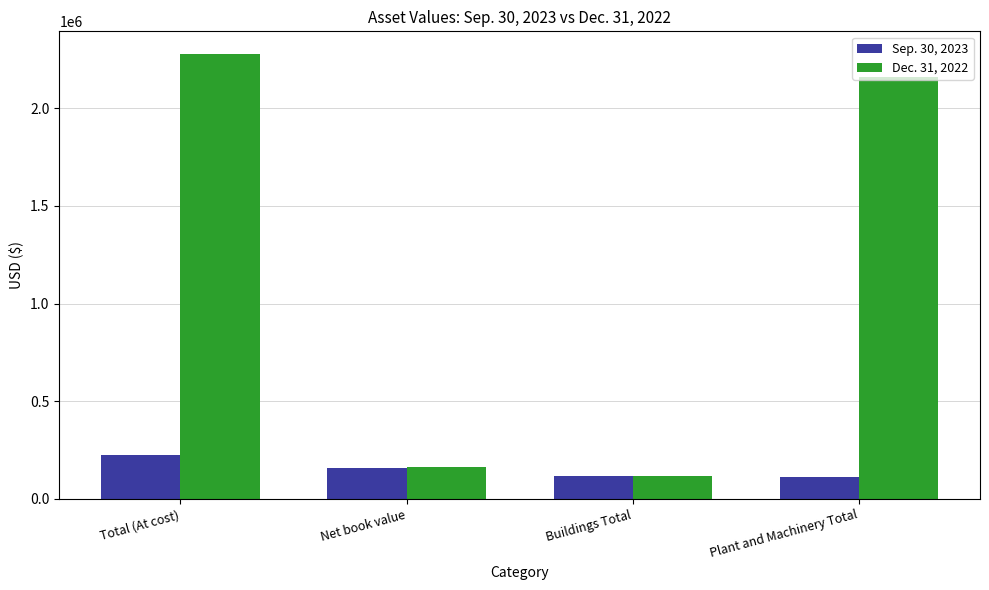

What are all the series names shown in the legend?

Sep. 30, 2023, Dec. 31, 2022